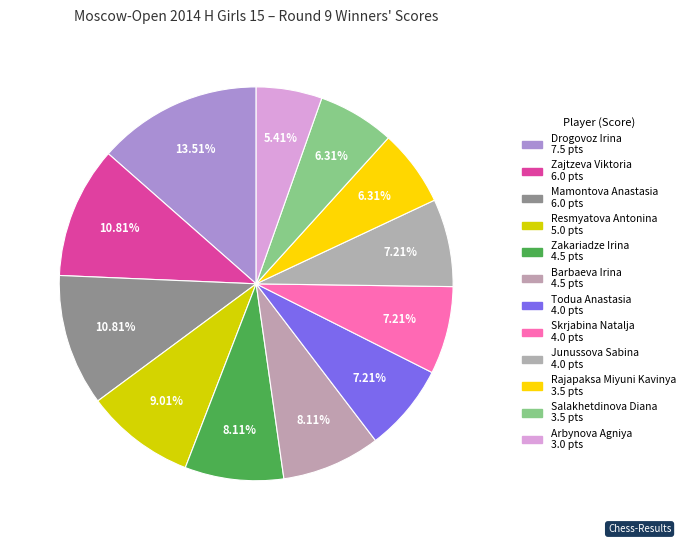

True or false: Todua Anastasia accounts for 1% of the total.

False